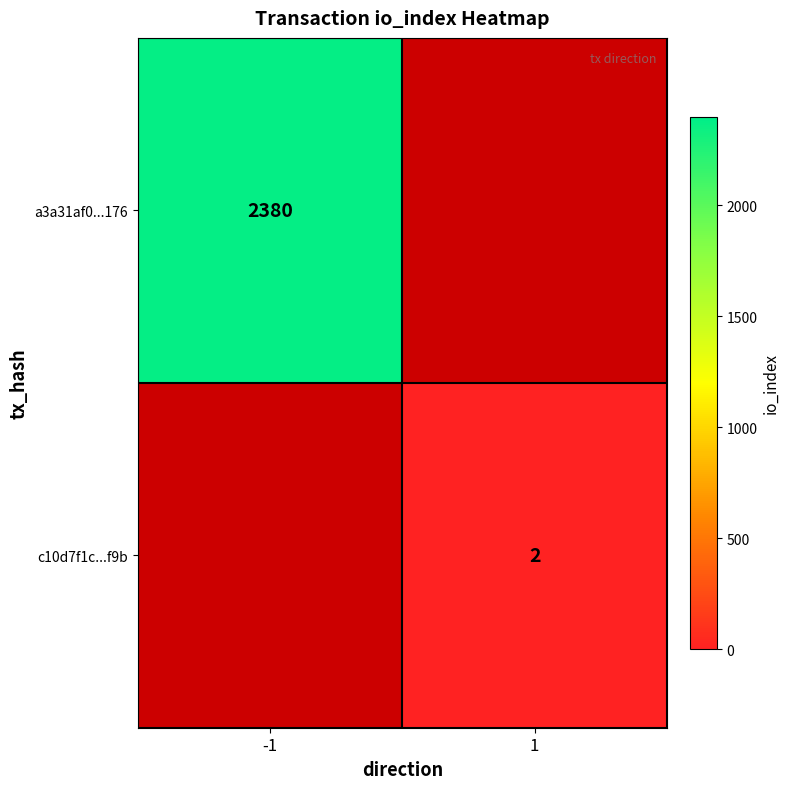

Is it true that c10d7f1c...f9b equals 2 at 1?

True